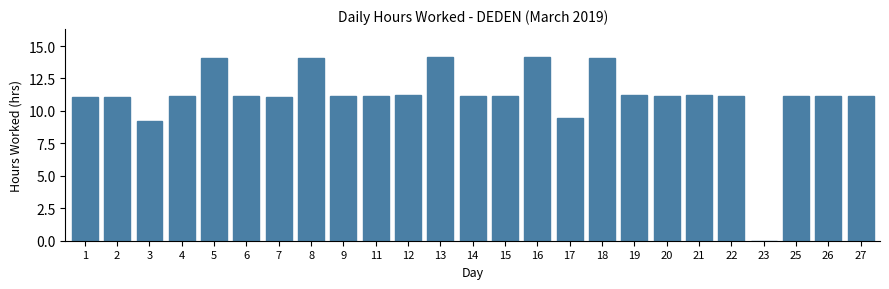

What is the greatest value displayed?

14.2